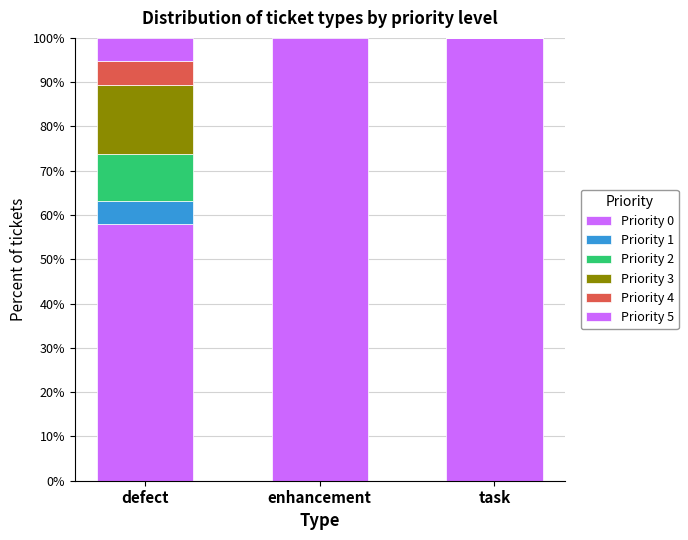

What is the label of the 1st bar from the right?

task